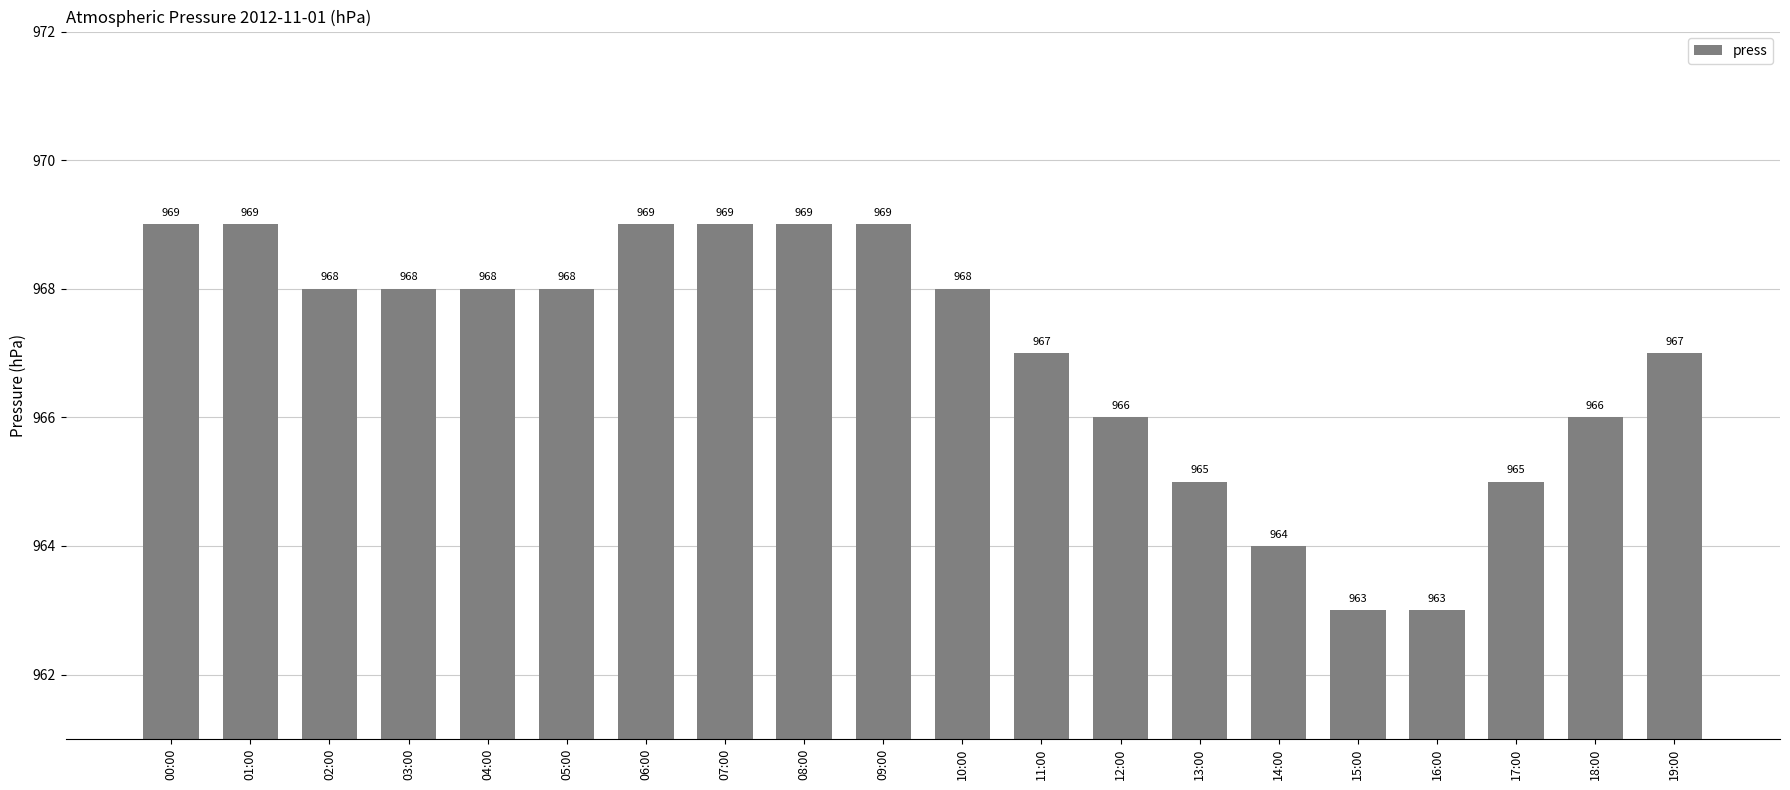

Reading left to right, transcribe all the data shown in this chart.

969	969	968	968	968	968	969	969	969	969	968	967	966	965	964	963	963	965	966	967